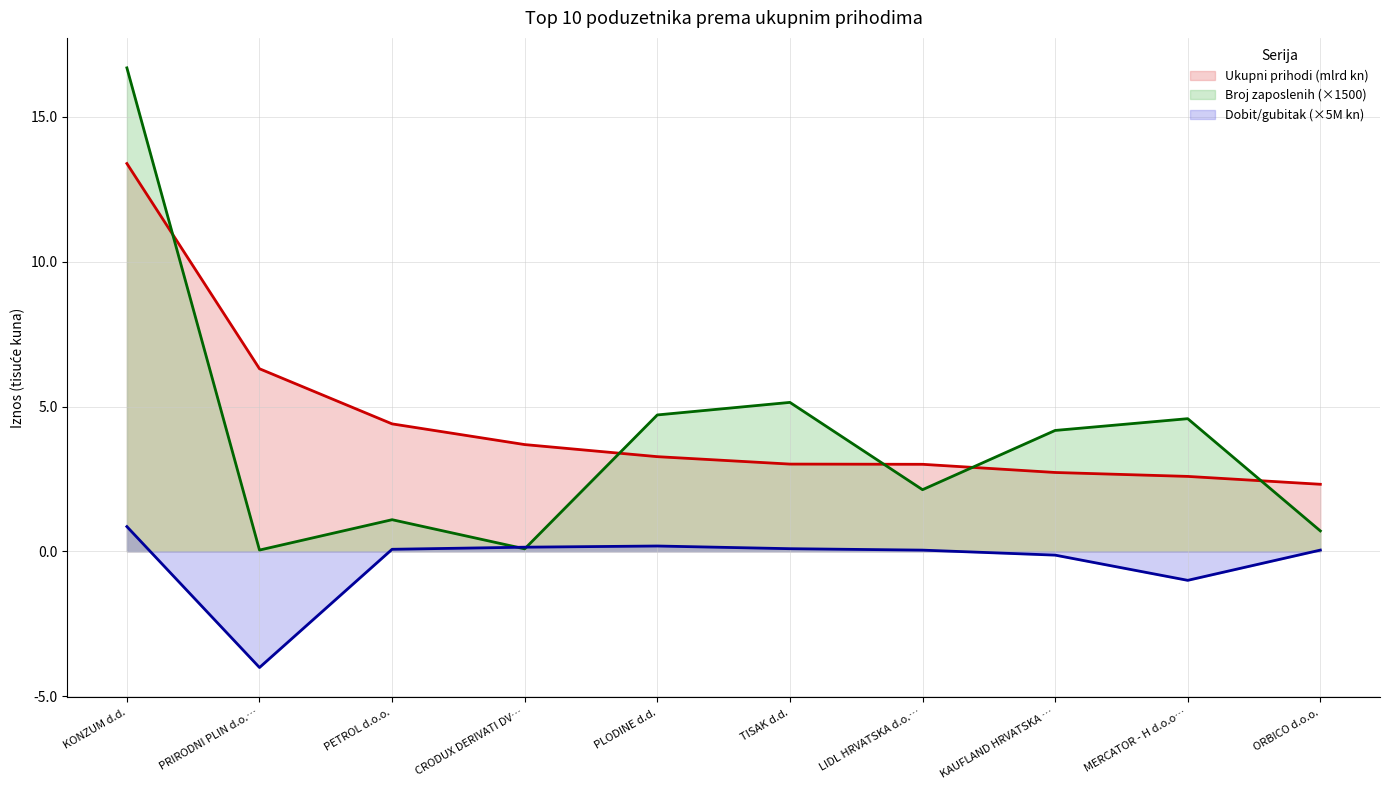

What is the difference between the maximum and minimum values in the Dobit ili gubitak series?

4.9